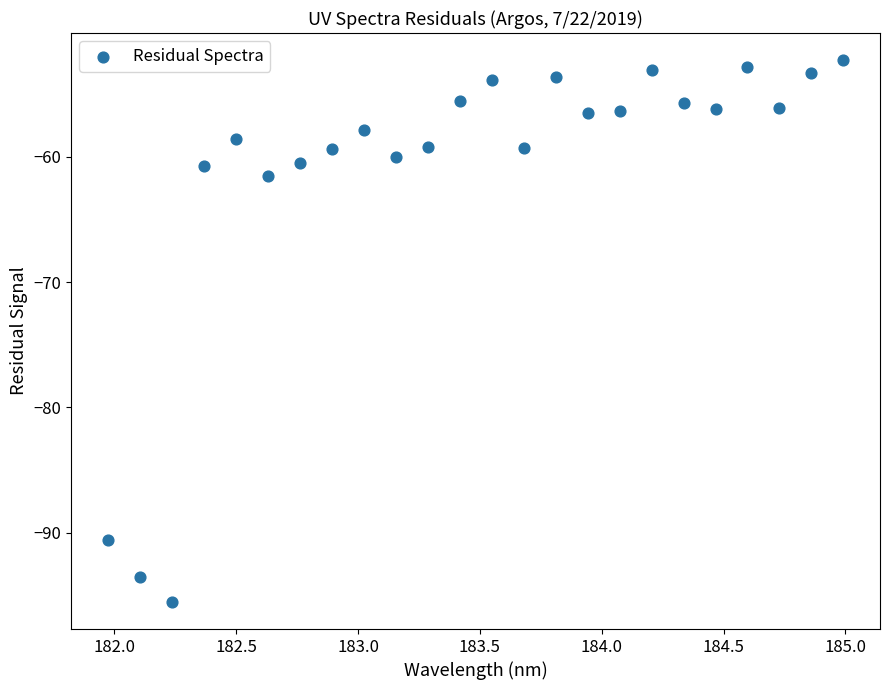

What Y value in the scatter plot is closest to -73?

-61.5